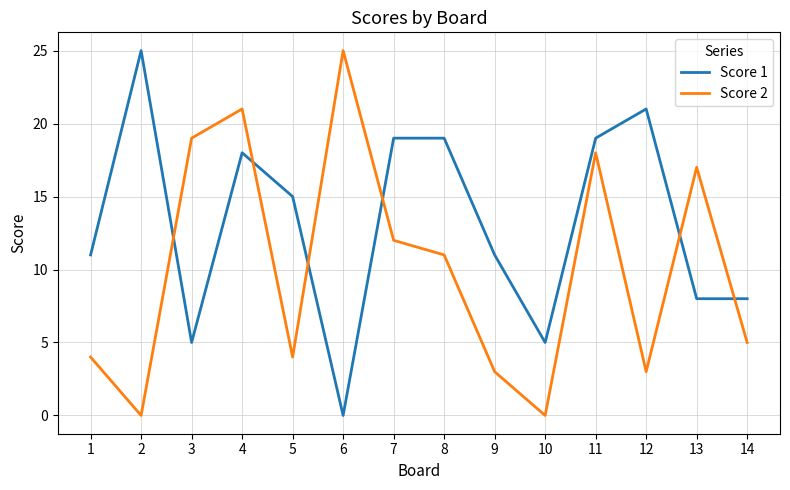

Where do Score 2 and Score 1 first cross each other?

2 and 3